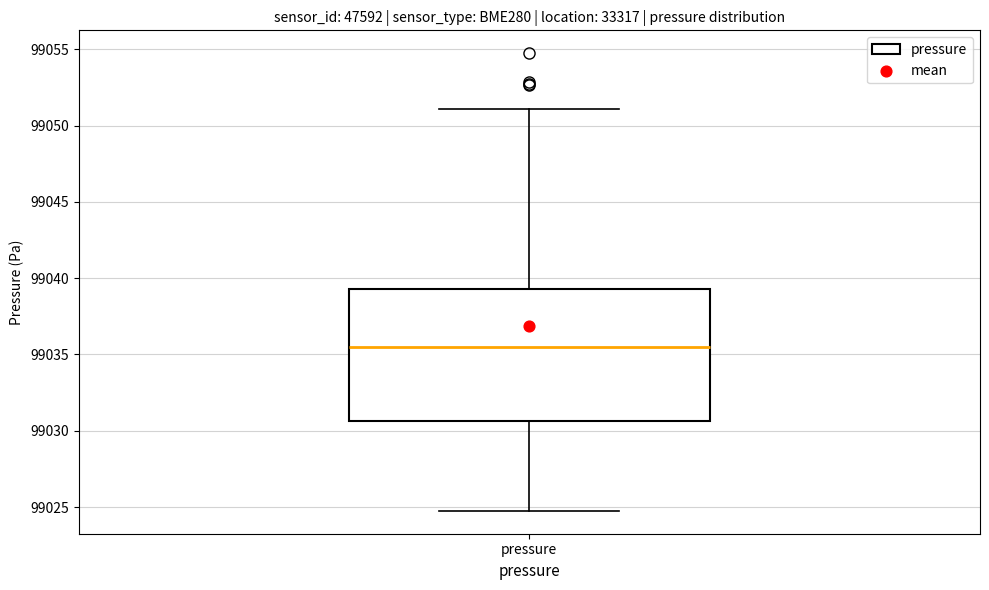

Read this box plot against the y-axis: the position of the median line, the range covered by the box, and the ends of both whiskers. The values are not printed on the chart, so give them approximately, as read against the axis.

median 99035.5, box 99030.5 to 99039.5, whiskers 99025.0 to 99051.0